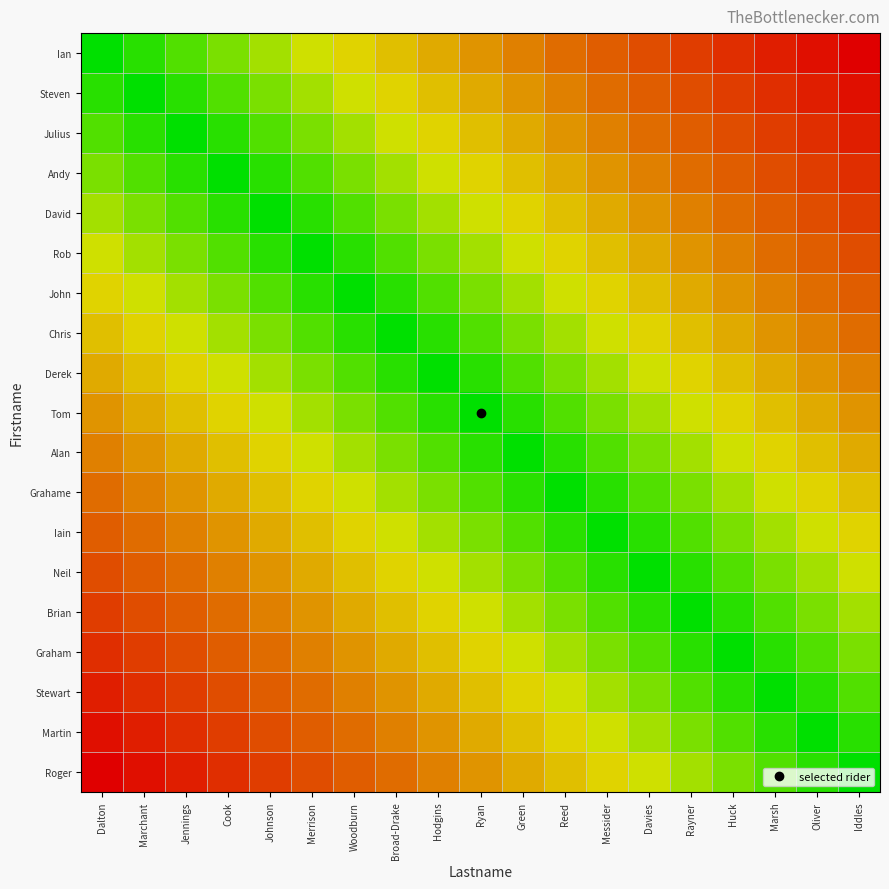

What is the total value across all series at Messider?

5.5